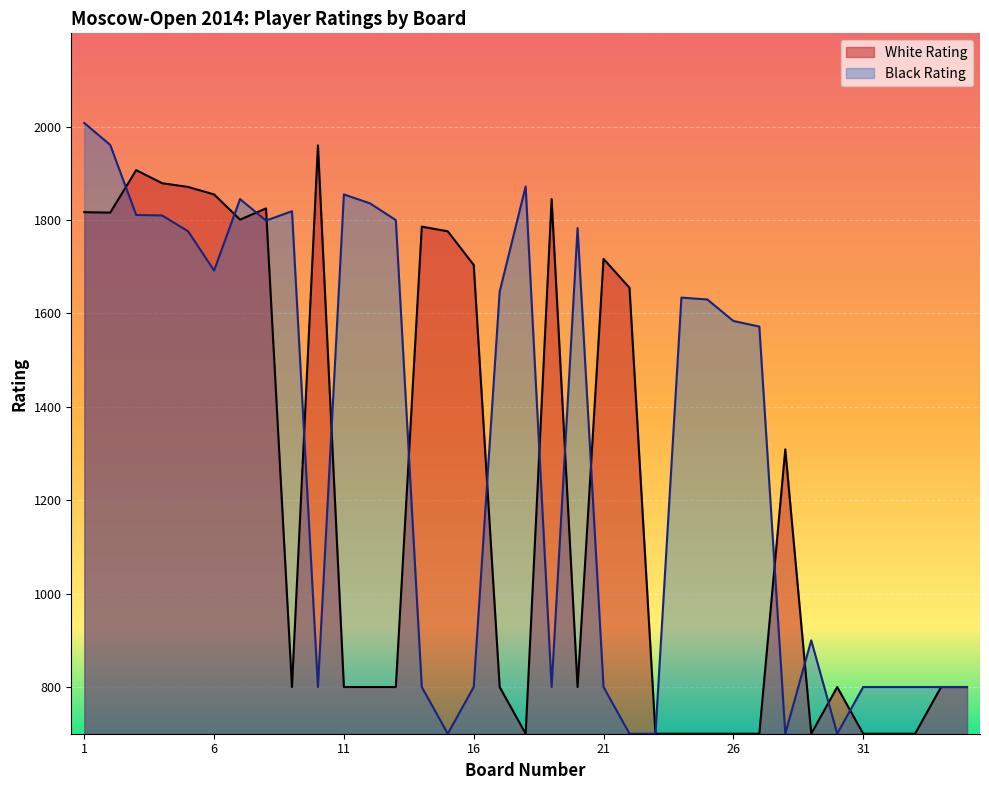

What is the difference between the second highest and minimum values in the Black Rating series?

1261